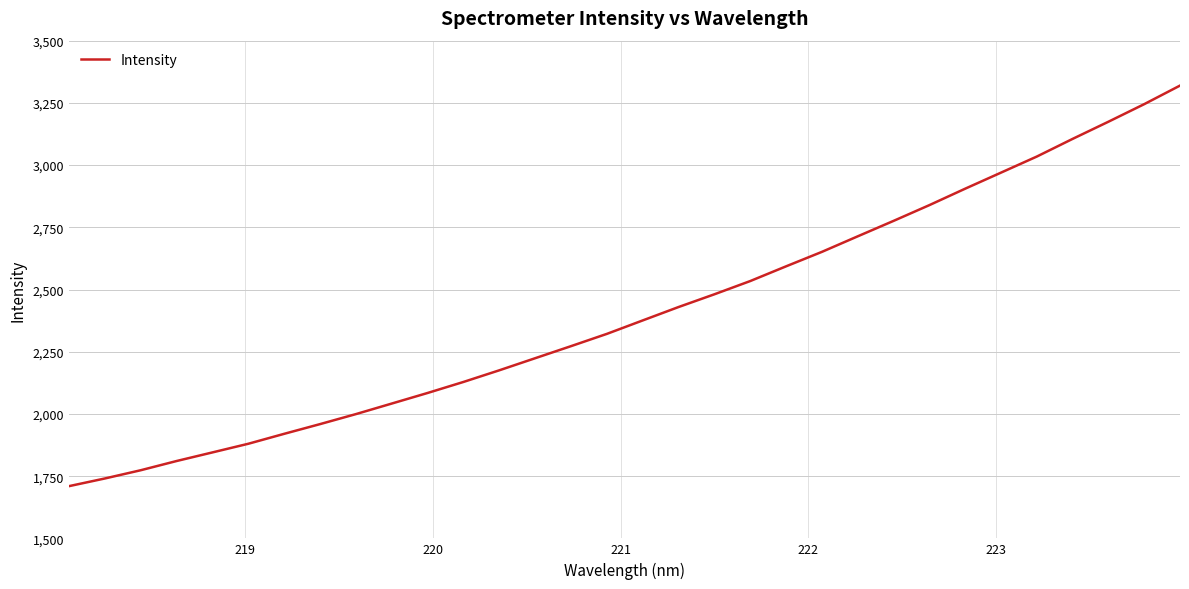

What is the difference between the maximum and minimum values?

1609.7